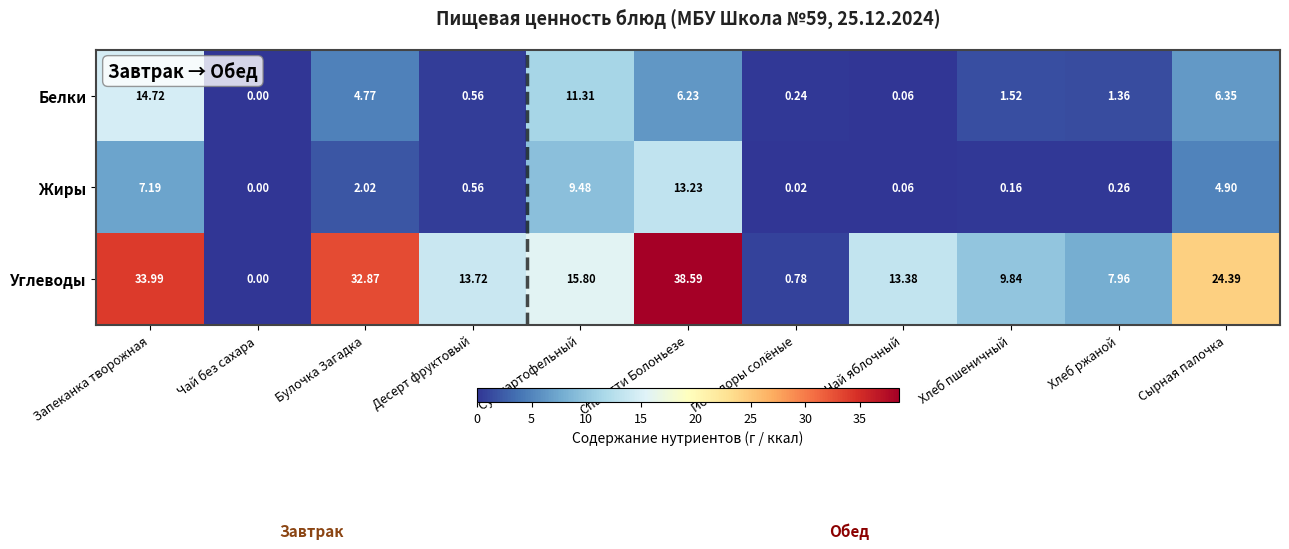

At which label does Углеводы first exceed 13?

Запеканка творожная